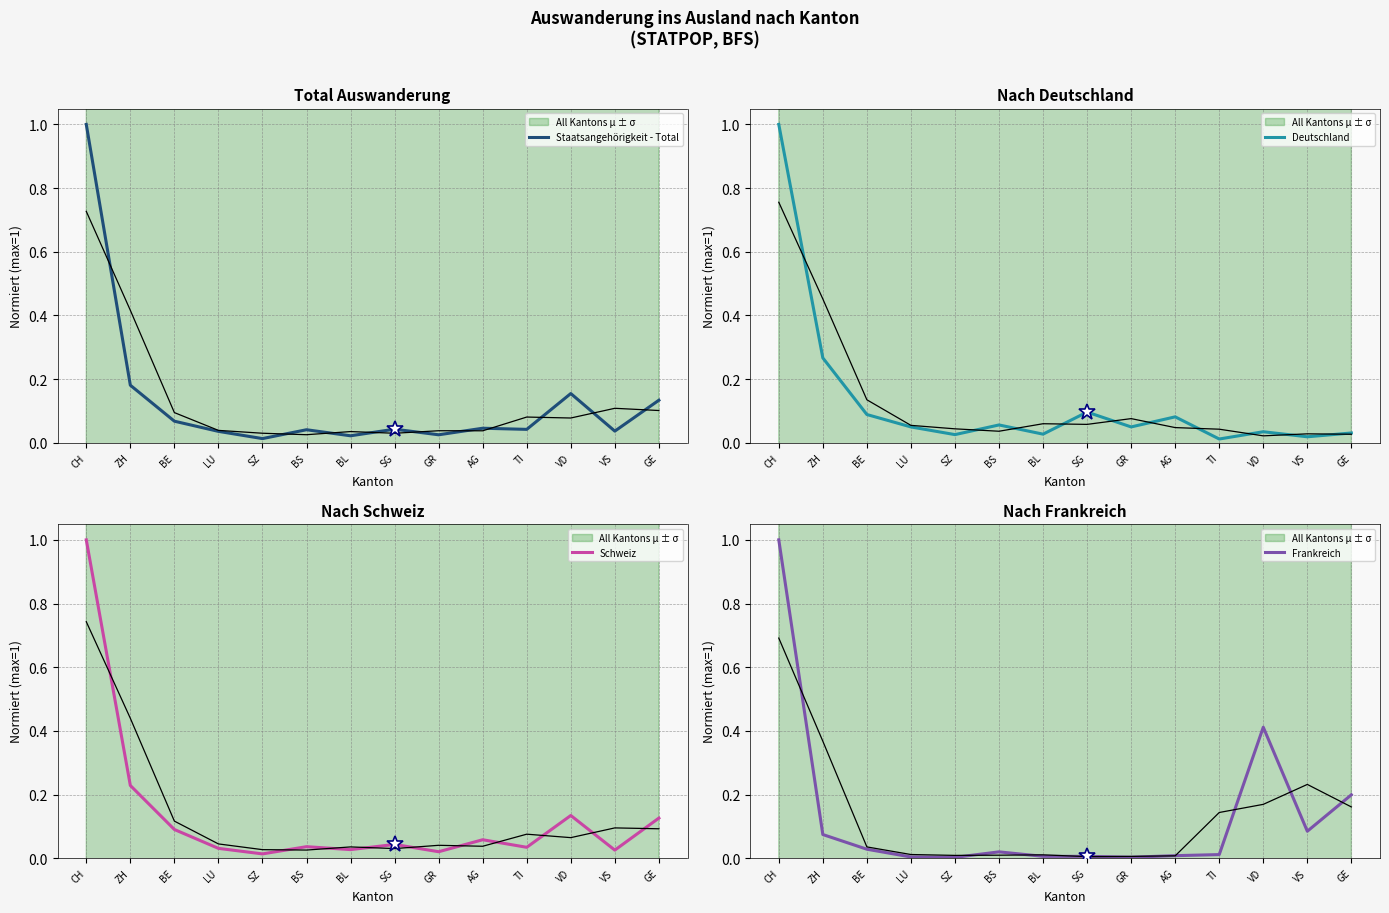

What is the total value across all series at BE?

0.3